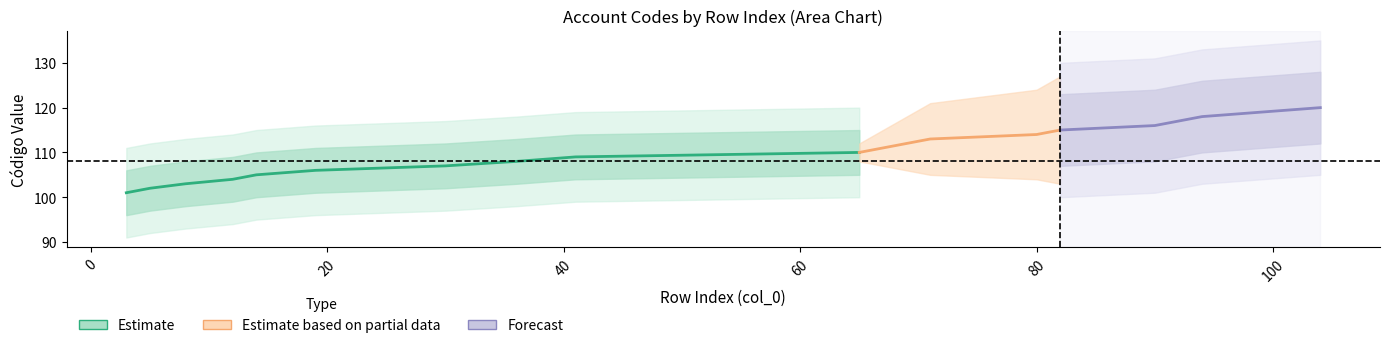

What is the greatest value displayed?

120